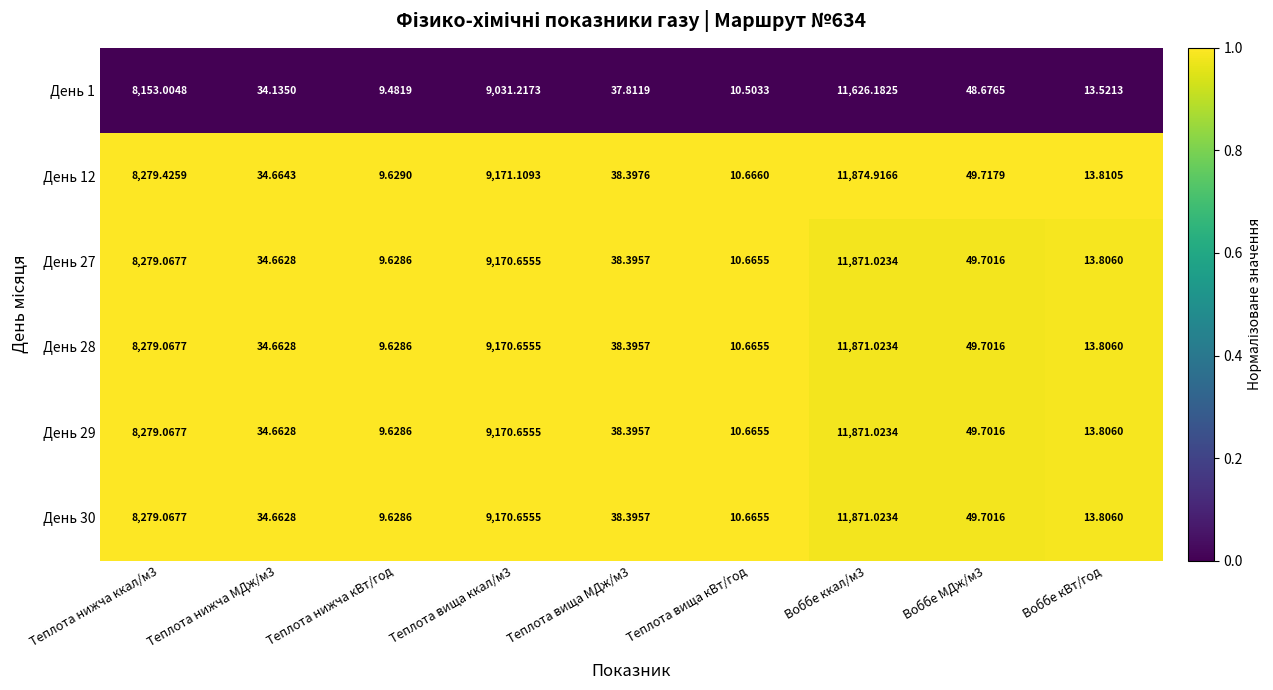

Which label corresponds to the smallest value in the chart?

Теплота нижча кВт/год